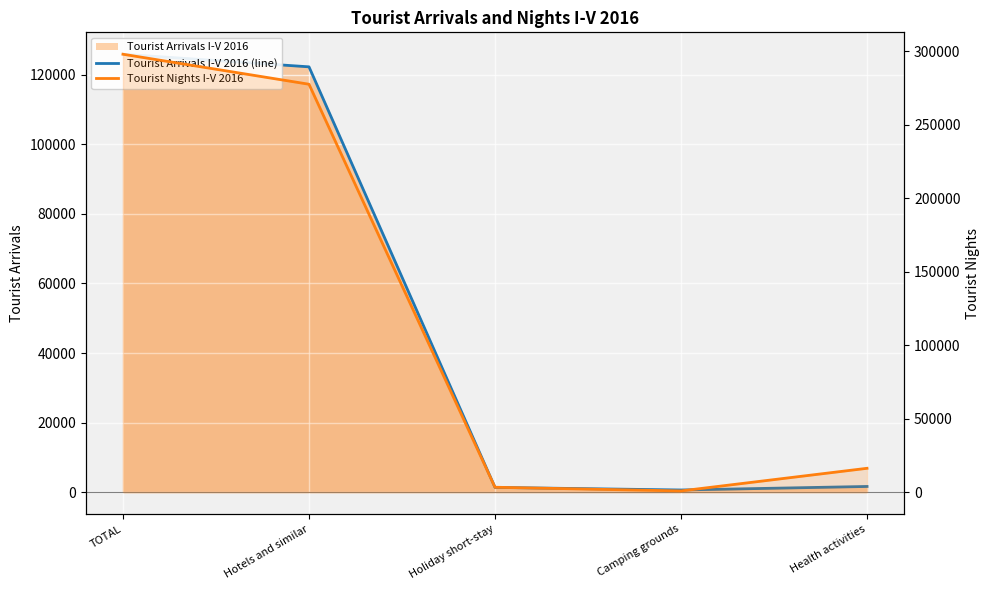

What is the sum of the Tourist Nights I-V 2016 values at Holiday short-stay and Health activities?

19588